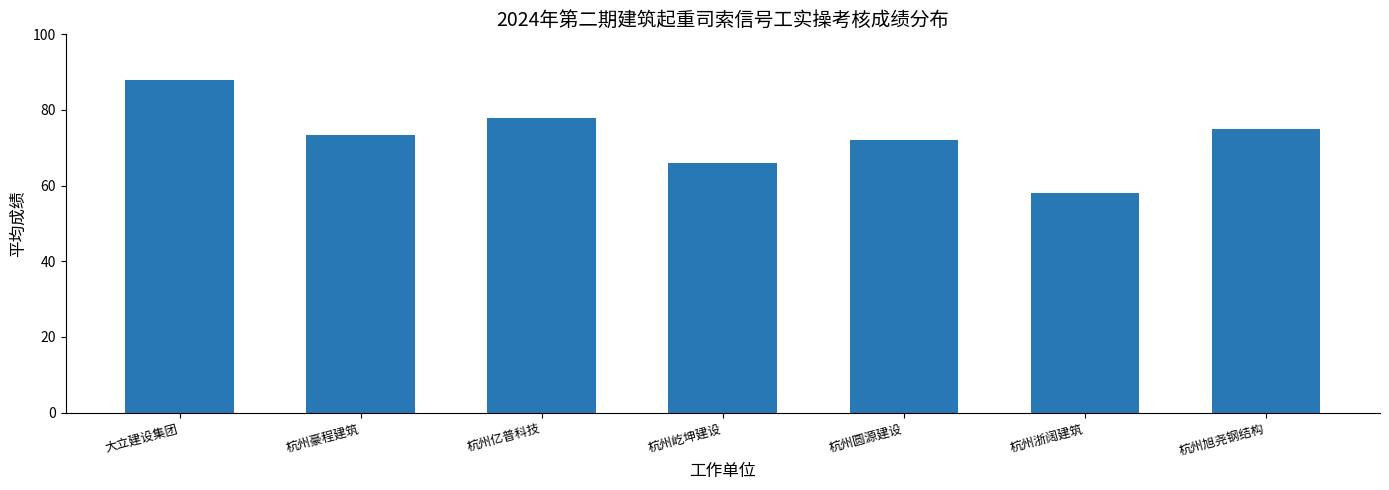

What is the maximum value shown in the chart?

88.0